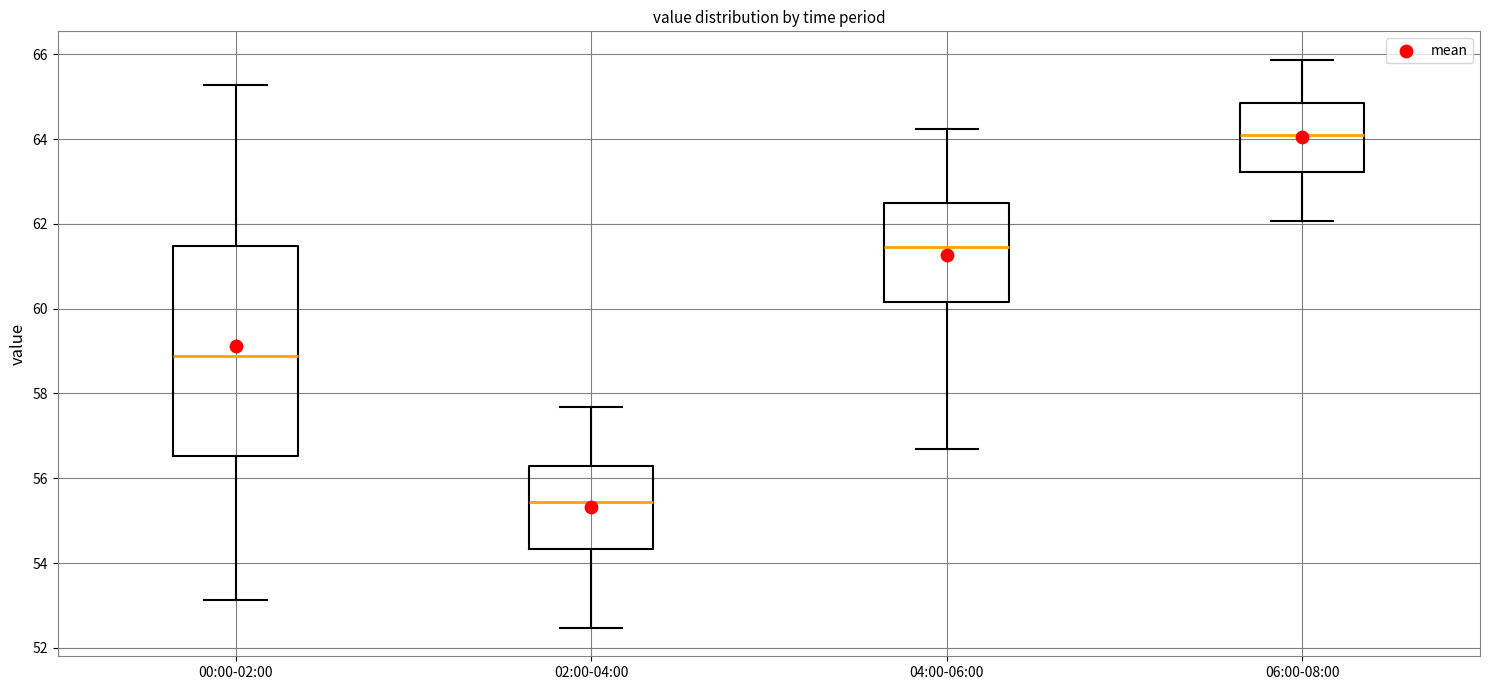

Which box has the lowest median line?

02:00-04:00